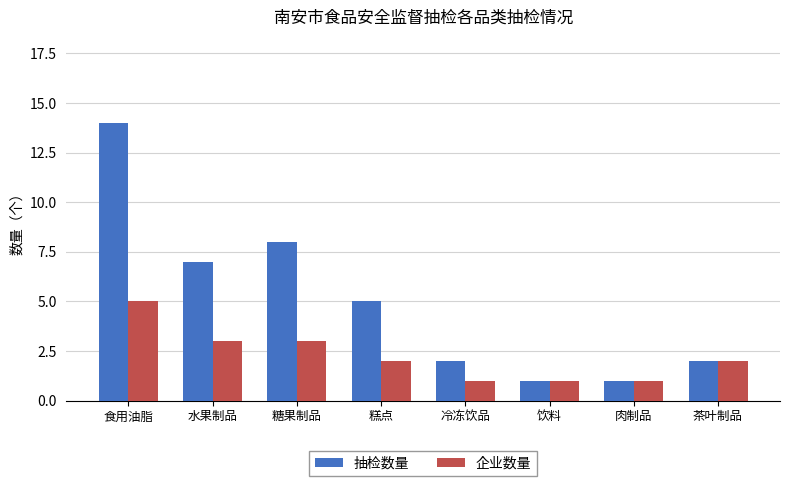

What is the difference between the maximum and minimum values in the 企业数量 series?

4